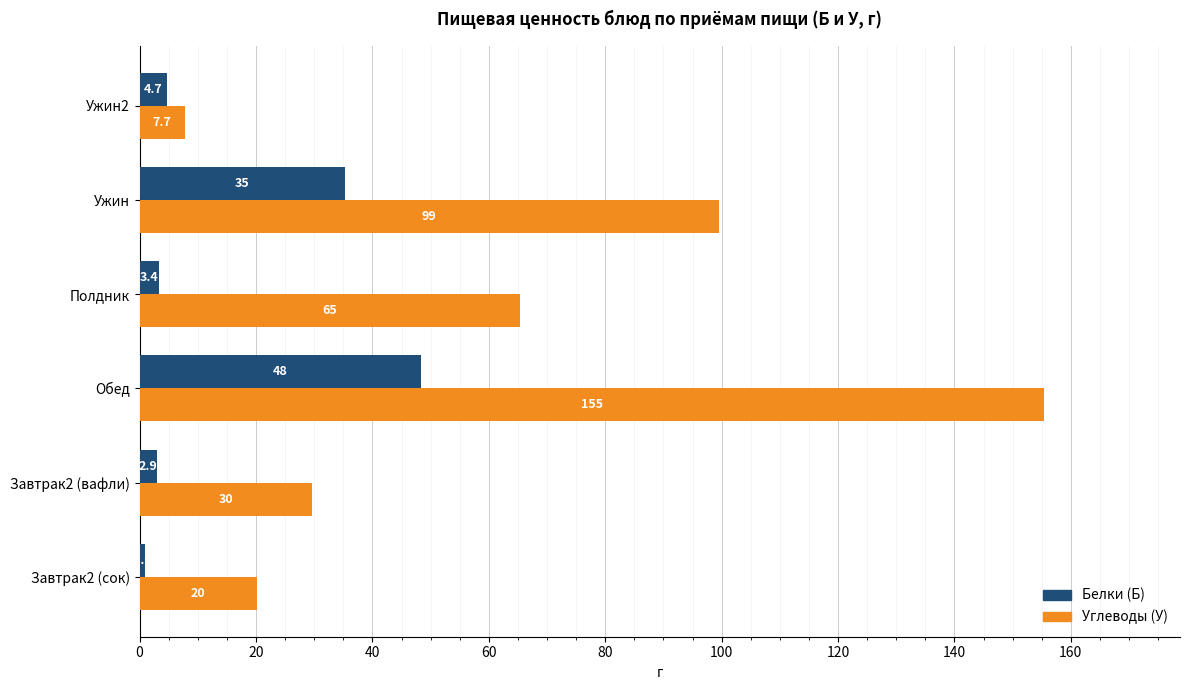

Where is Белки (Б) nearest to the value 24?

Ужин